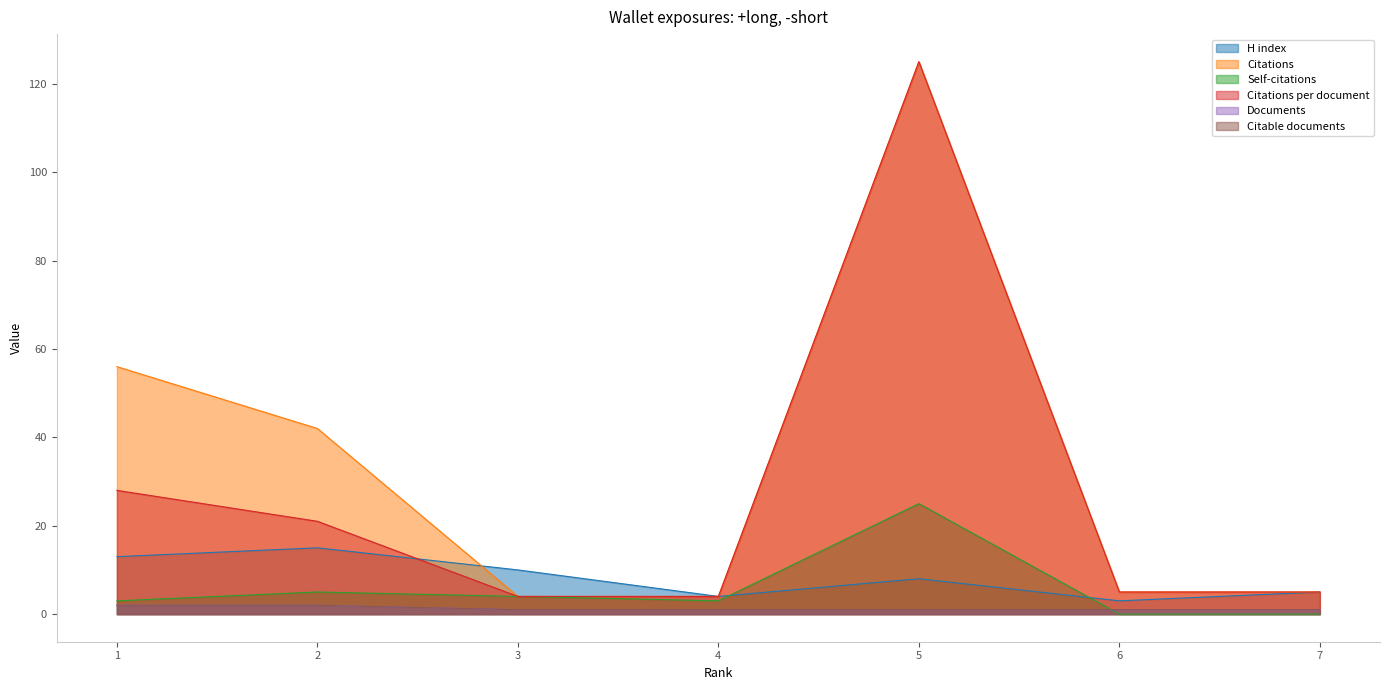

Count the Citable documents values in the range 1 to 2.

7